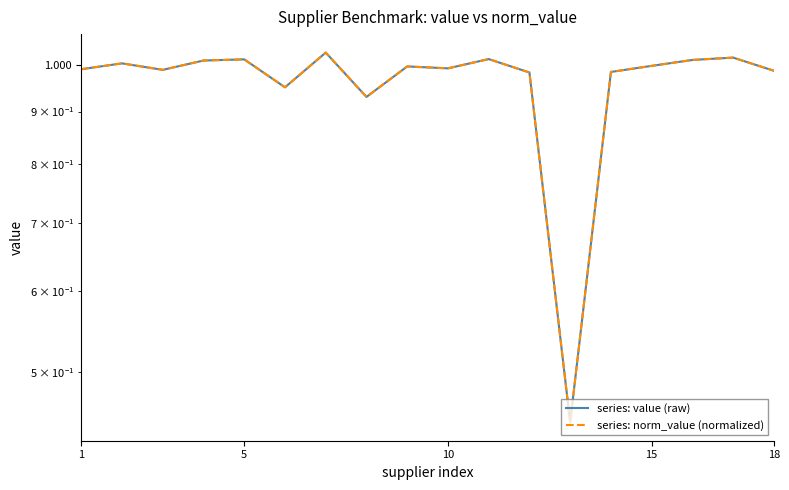

Reading left to right, transcribe all the data shown in this chart.

series: value (raw): 1.0	1.0	1.0	1.0	1.0	1.0	1.0	0.9	1.0	1.0	1.0	1.0	0.4	1.0	1.0	1.0	1.0	1.0
series: norm_value (normalized): 1.0	1.0	1.0	1.0	1.0	1.0	1.0	0.9	1.0	1.0	1.0	1.0	0.4	1.0	1.0	1.0	1.0	1.0